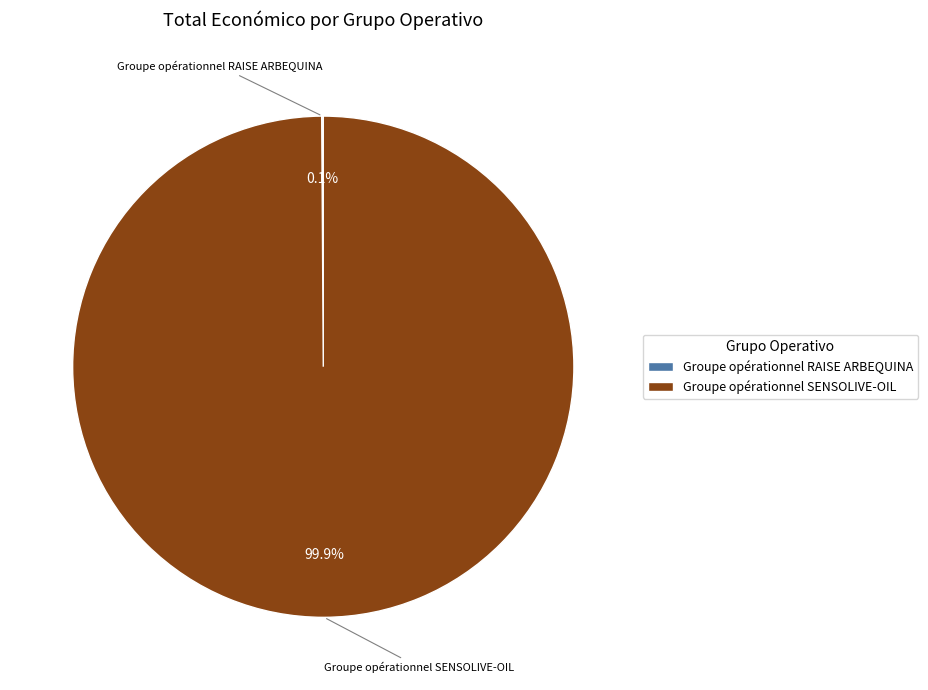

Which slice is the largest?

Groupe opérationnel SENSOLIVE-OIL